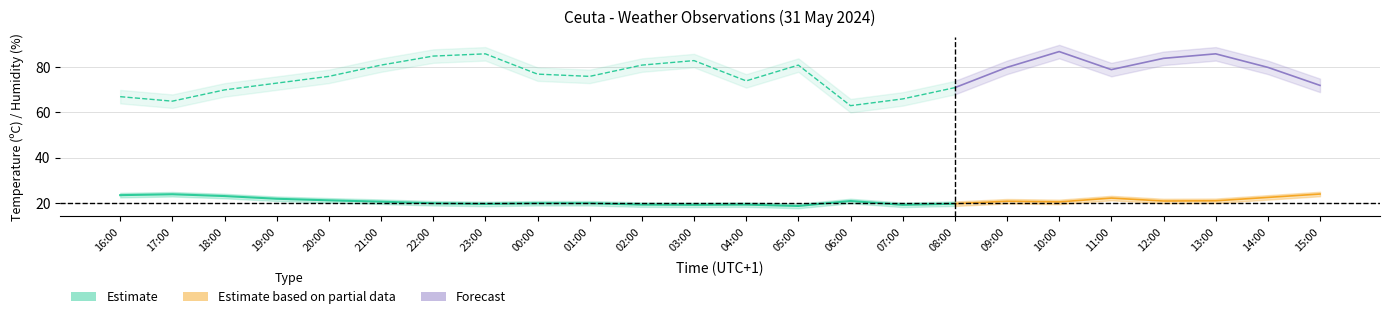

Is this an area chart (filled region under the line)?

No